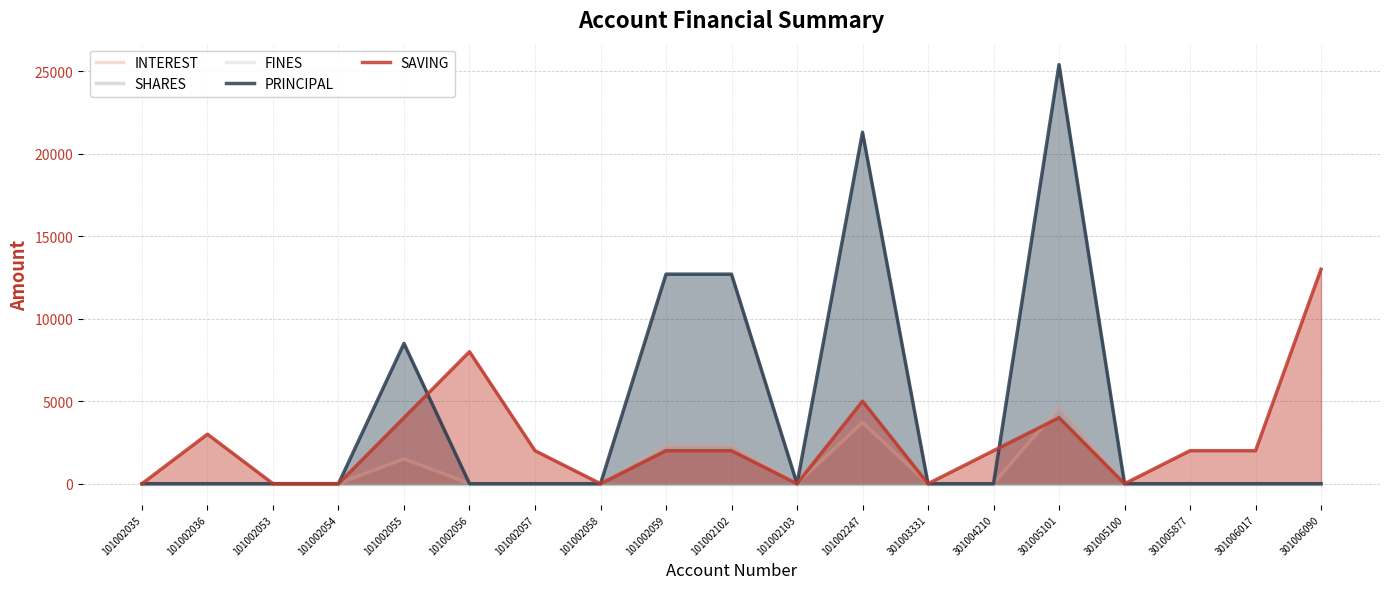

Is it true that FINES equals 0 at 301003331?

True